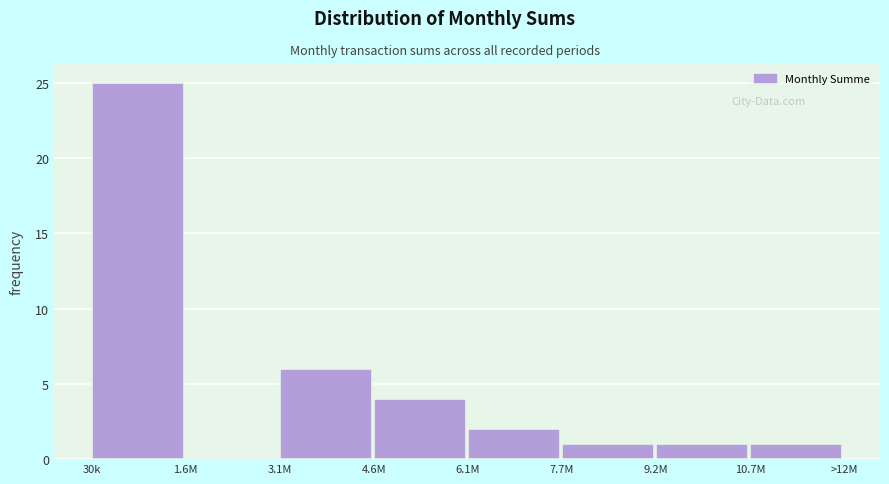

Reading right to left, transcribe all the data shown in this chart.

10.7M=1	9.2M=1	7.7M=1	6.1M=2	4.6M=4	3.1M=6	1.6M=0	30k=25